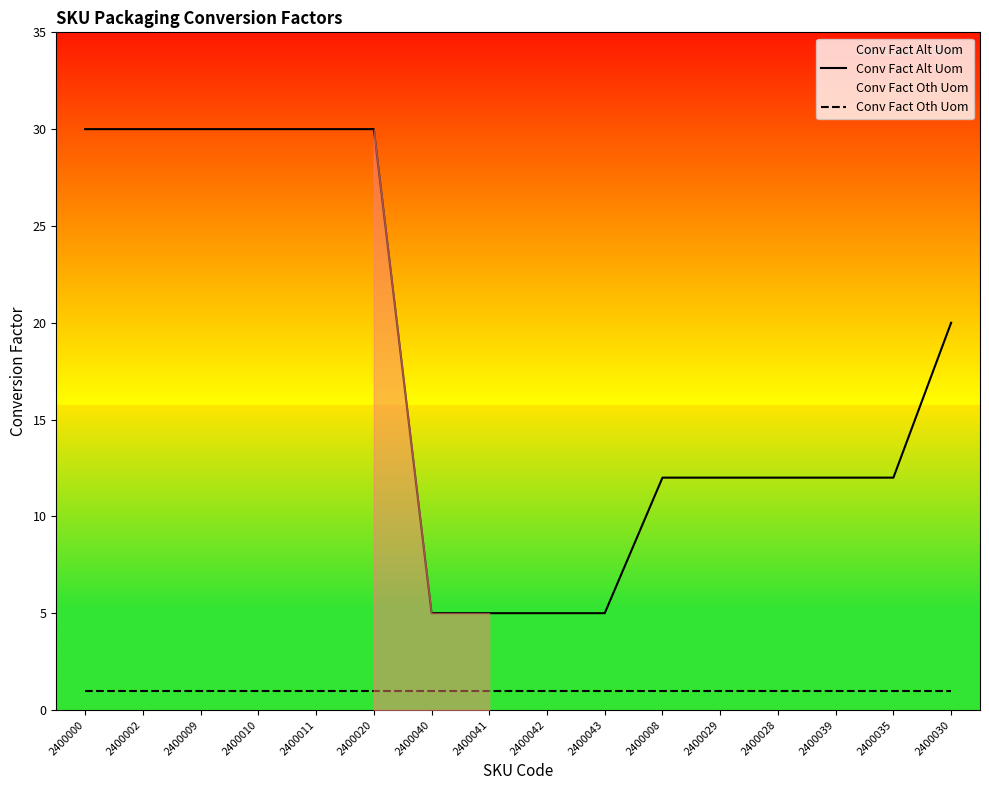

True or false: Conv Fact Alt Uom and Conv Fact Oth Uom intersect in this chart.

False